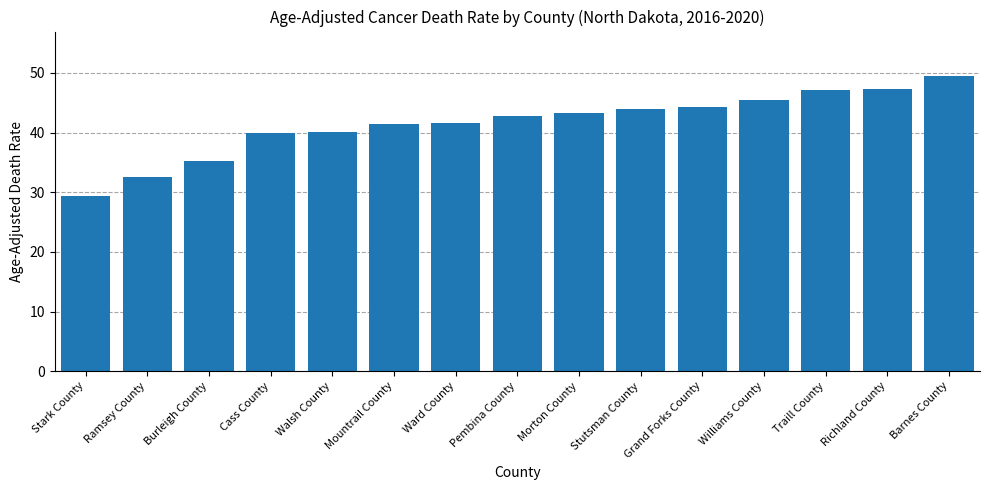

The value at Richland County is 47.3. True or false?

True